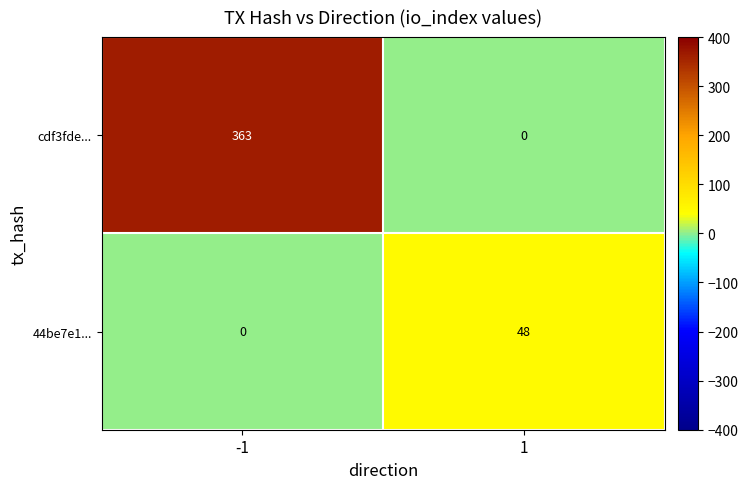

The value of 44be7e1... at -1 is 25. True or false?

False